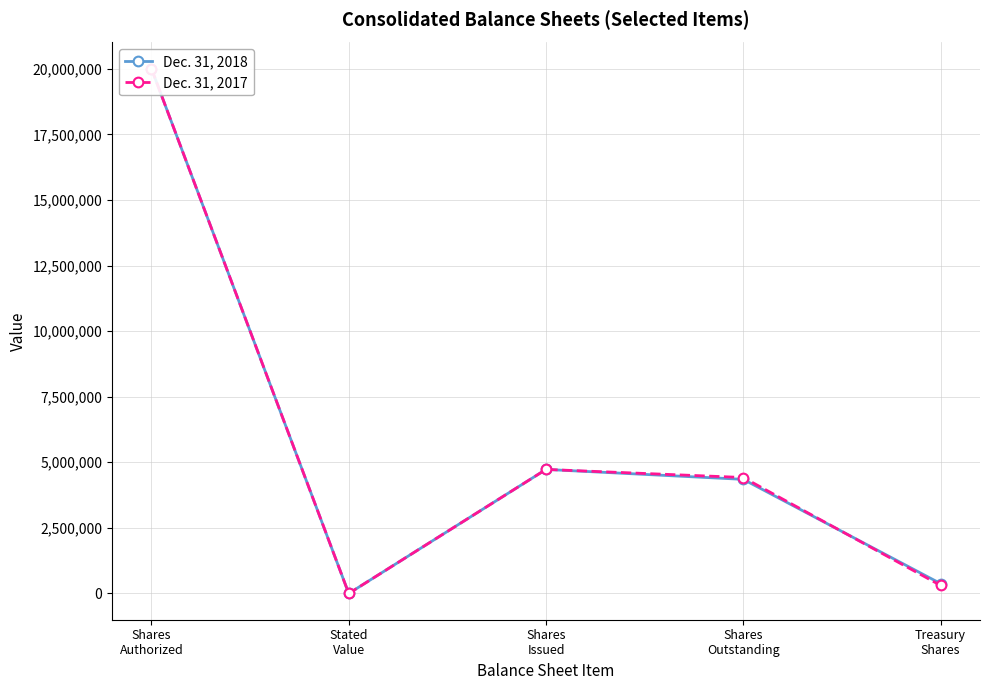

True or false: Dec. 31, 2018 and Dec. 31, 2017 intersect in this chart.

True